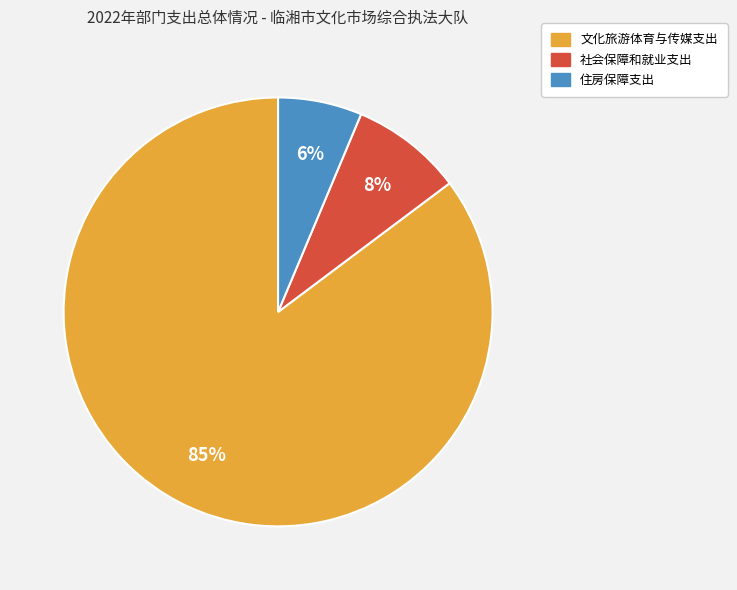

How many slices are in this pie chart?

3